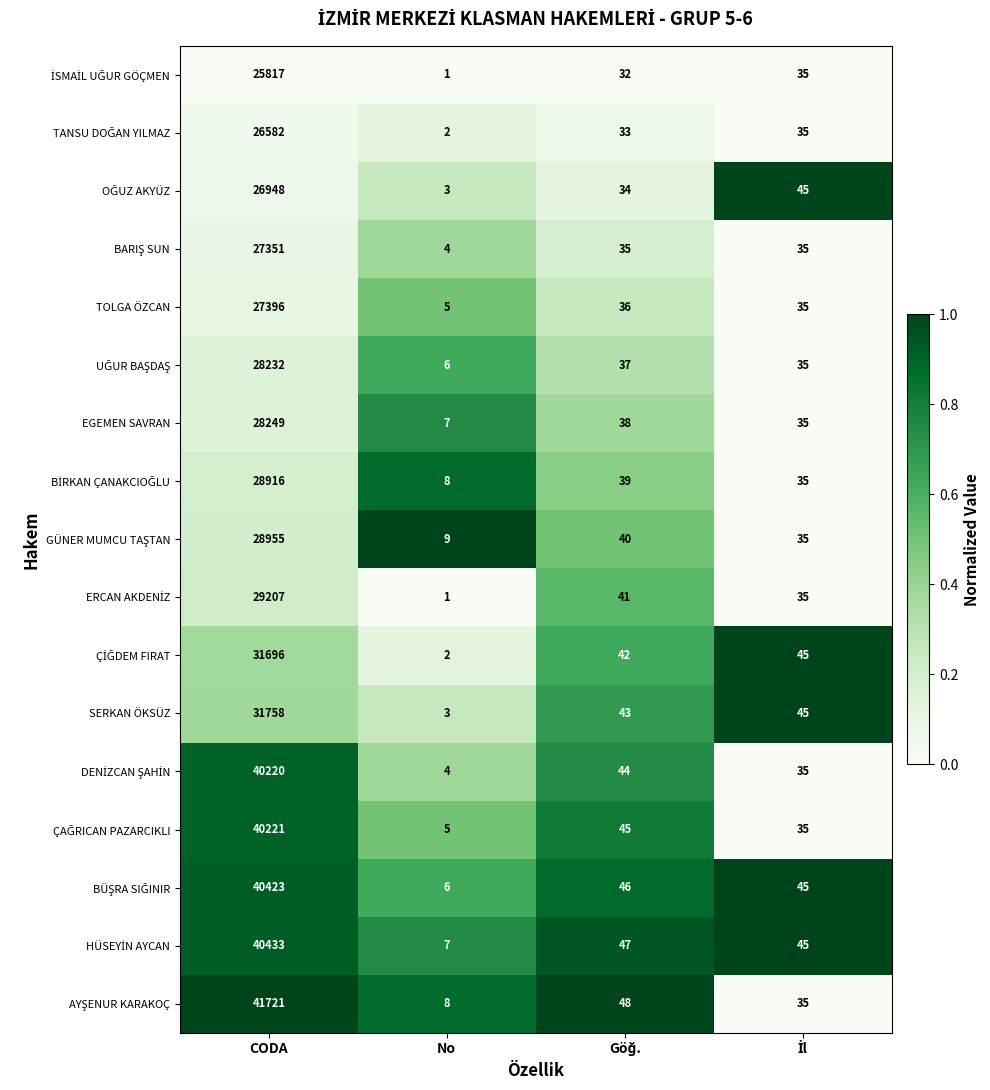

What is the difference between the maximum and minimum values in the SERKAN ÖKSÜZ series?

31755